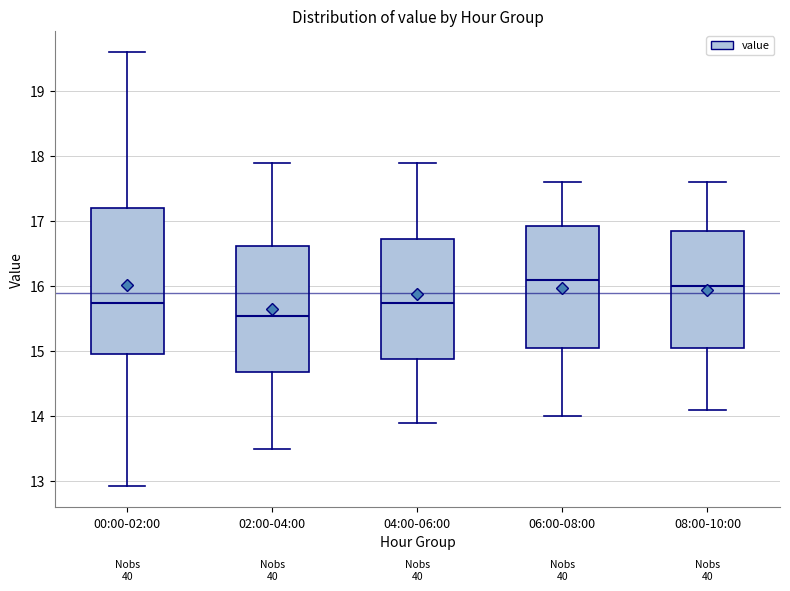

Reading left to right, transcribe this box plot: for each box, give where its median line is, the range the box spans, and where its two whiskers end, as read against the y-axis. The values are not printed on the chart, so give them approximately, as read against the axis.

00:00-02:00: median 15.8, box 15.0 to 17.2, whiskers 12.9 to 19.6
02:00-04:00: median 15.6, box 14.7 to 16.6, whiskers 13.5 to 17.9
04:00-06:00: median 15.8, box 14.9 to 16.7, whiskers 13.9 to 17.9
06:00-08:00: median 16.1, box 15.1 to 16.9, whiskers 14.0 to 17.6
08:00-10:00: median 16.0, box 15.1 to 16.9, whiskers 14.1 to 17.6